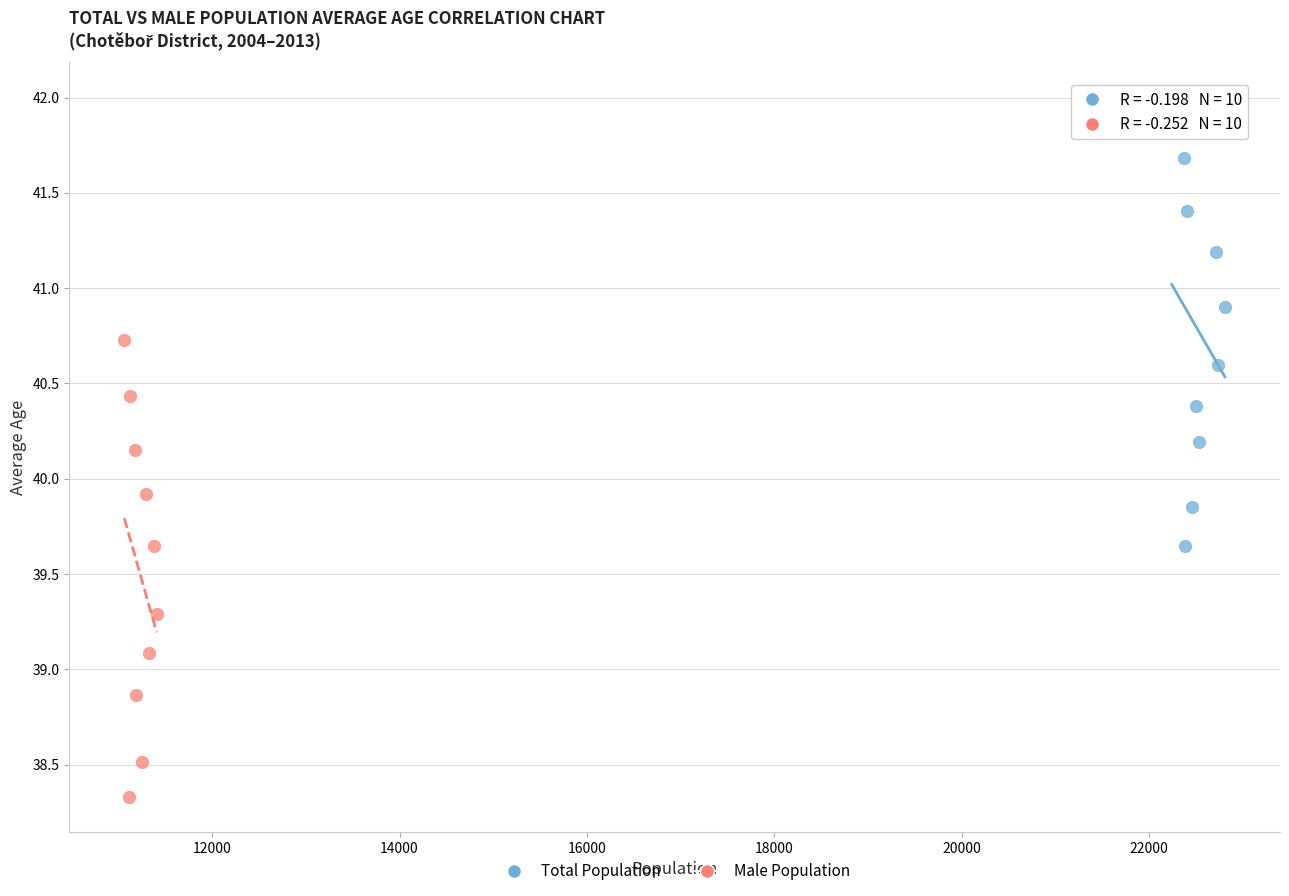

What are all the series names shown in the legend?

Total Population, Male Population